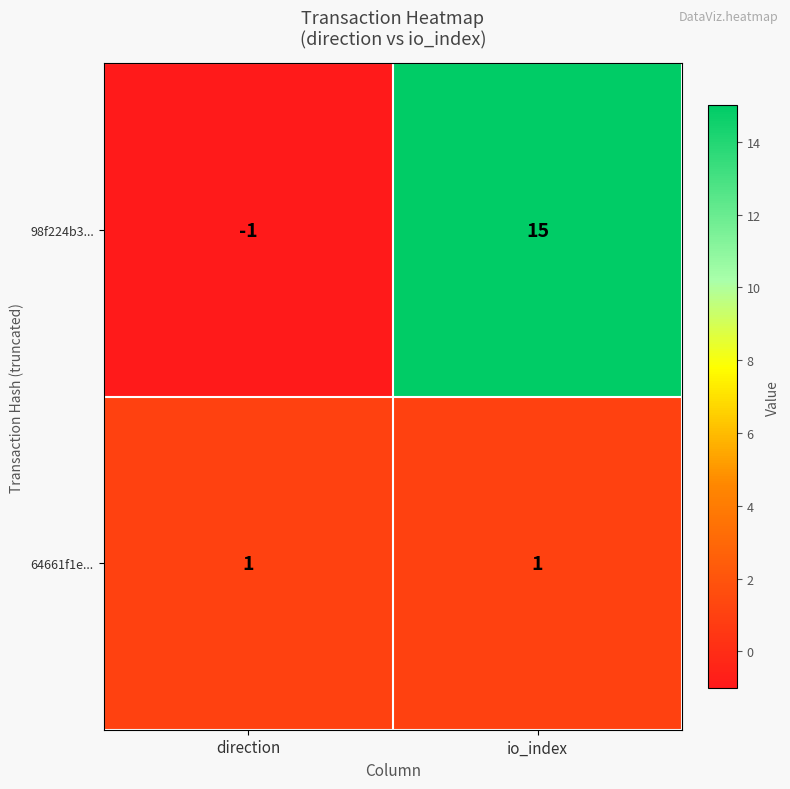

List the series in order of their overall mean, highest first.

98f224b3..., 64661f1e...